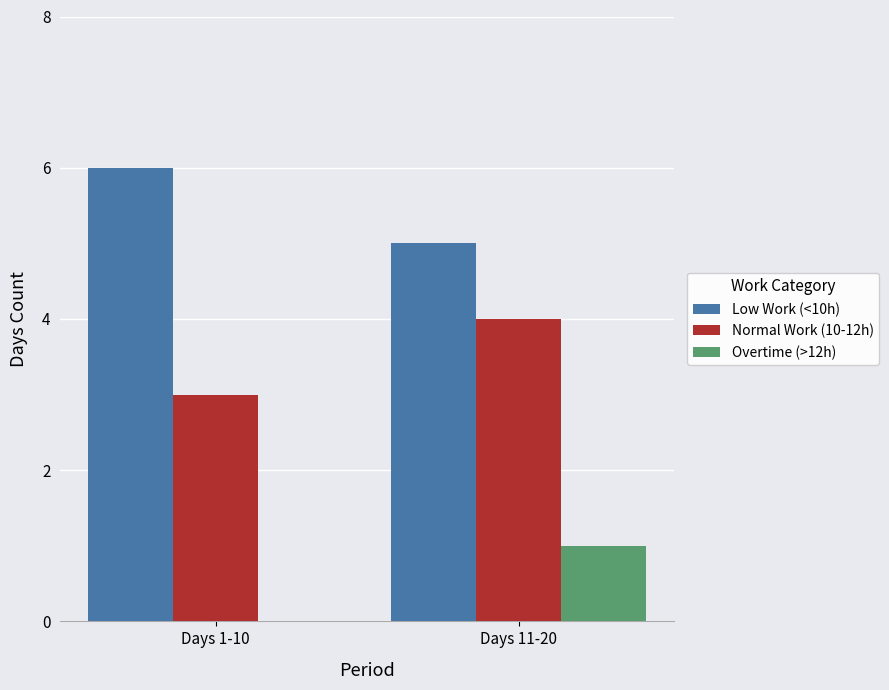

Reading left to right, list all the values displayed in this chart.

Low Work (<10h): 6	5
Normal Work (10-12h): 3	4
Overtime (>12h): 0	1